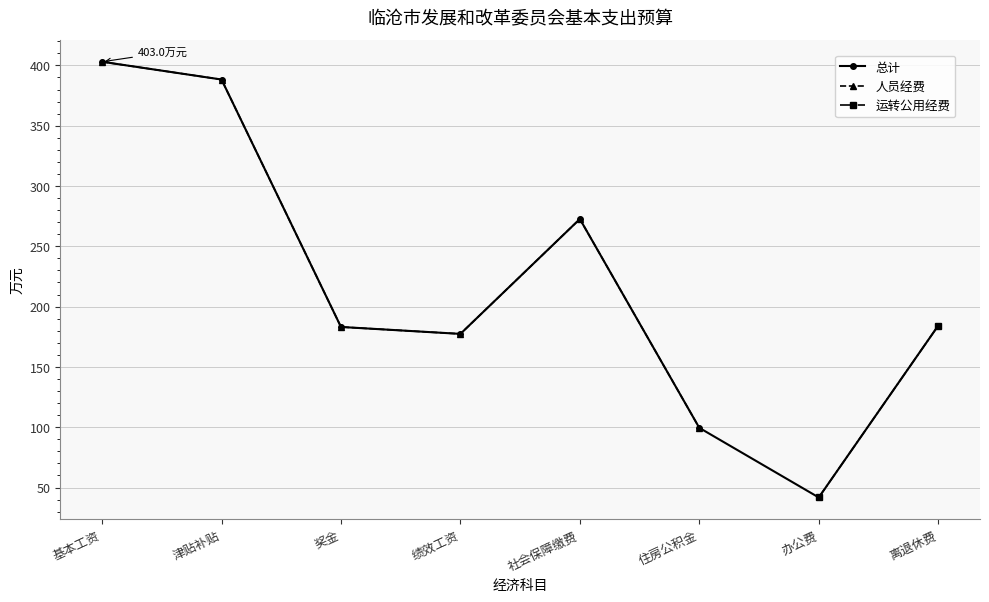

Where does the 人员经费 series first go above 388?

基本工资